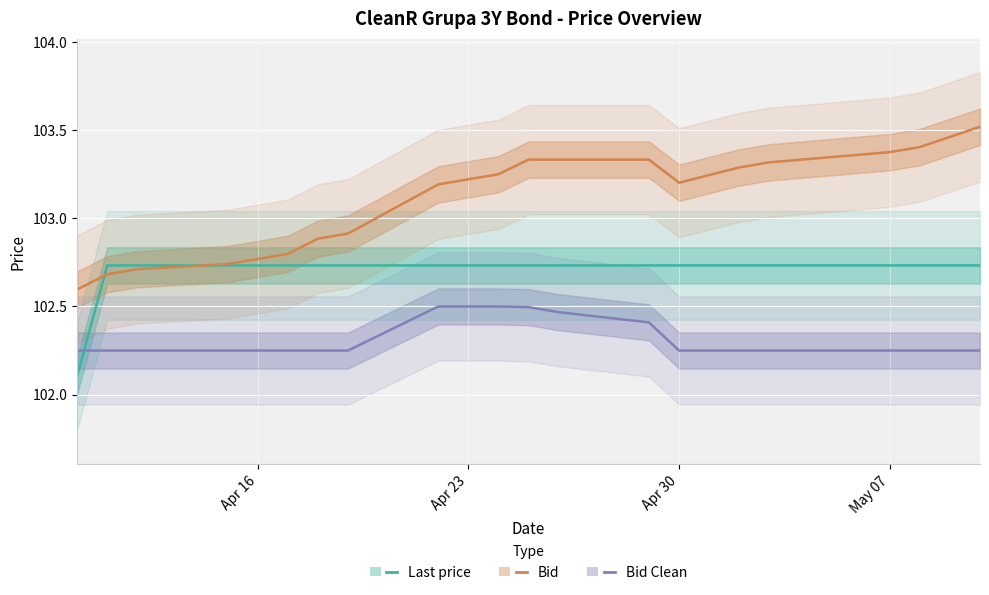

What is the sum of all Bid Clean values?

2046.4